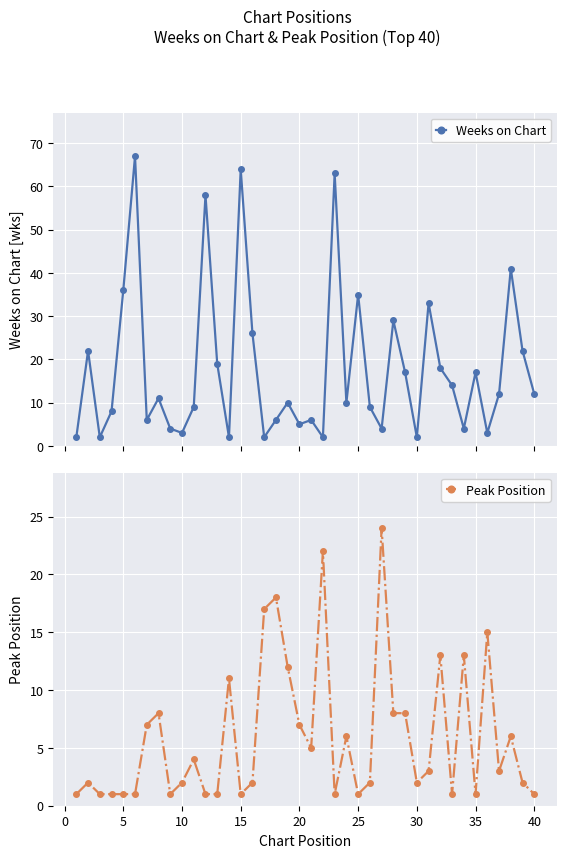

True or false: Weeks on Chart has more than 1 points higher than both neighbors.

True